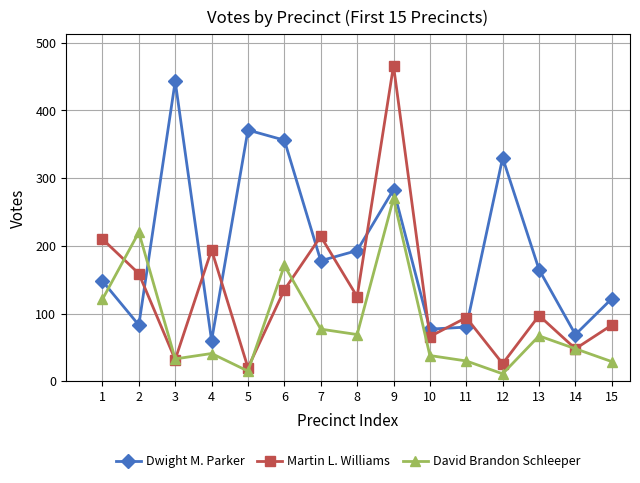

The Martin L. Williams series shows 125 at 8. True or false?

True